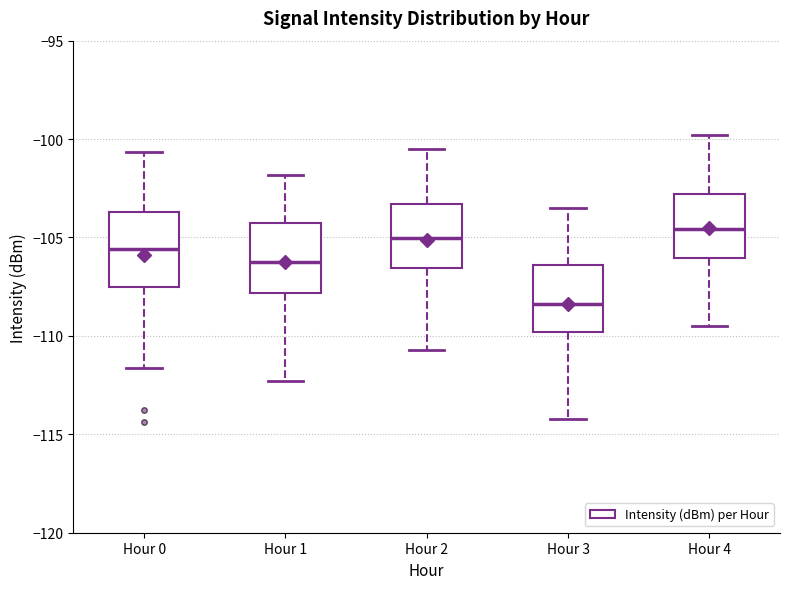

Reading left to right, read every box against the y-axis: the position of its median line, the range the box covers, and the ends of its whiskers. The values are not printed on the chart, so give them approximately, as read against the axis.

Hour 0: median -105.5, box -107.5 to -103.5, whiskers -111.5 to -100.5
Hour 1: median -106.0, box -108.0 to -104.0, whiskers -112.5 to -102.0
Hour 2: median -105.0, box -106.5 to -103.5, whiskers -110.5 to -100.5
Hour 3: median -108.5, box -110.0 to -106.5, whiskers -114.0 to -103.5
Hour 4: median -104.5, box -106.0 to -103.0, whiskers -109.5 to -100.0